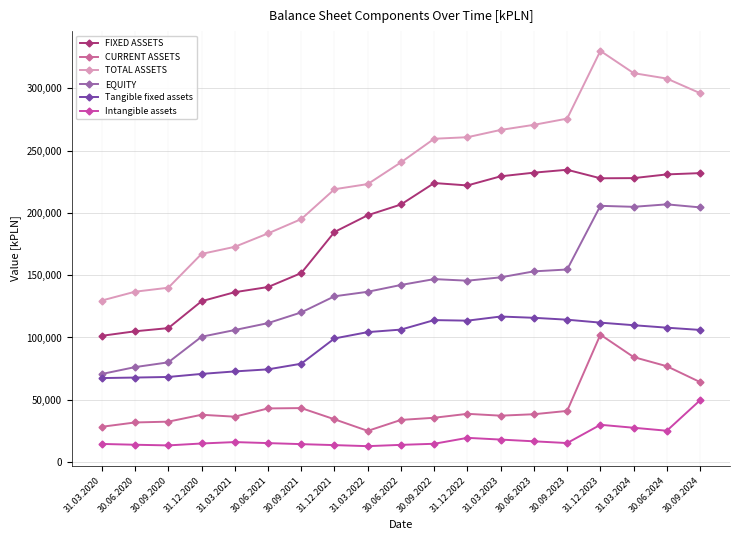

True or false: EQUITY and FIXED ASSETS intersect in this chart.

False